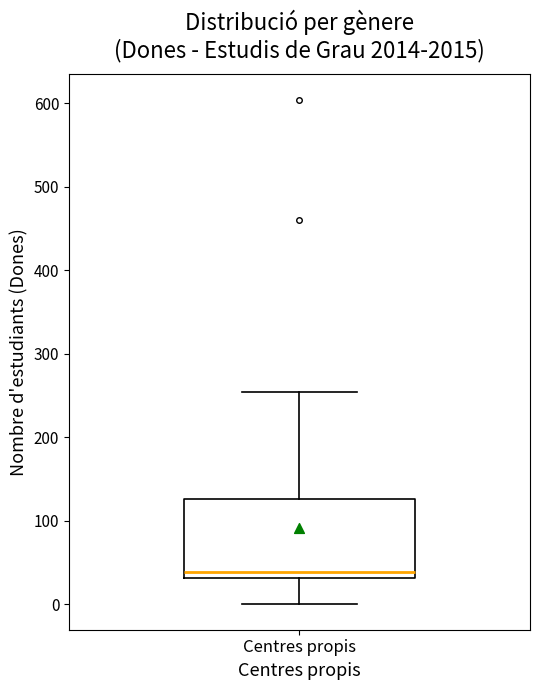

Where is the lower edge of the box for Centres propis on the y-axis? The values are not printed on the chart, so give them approximately, as read against the axis.

30